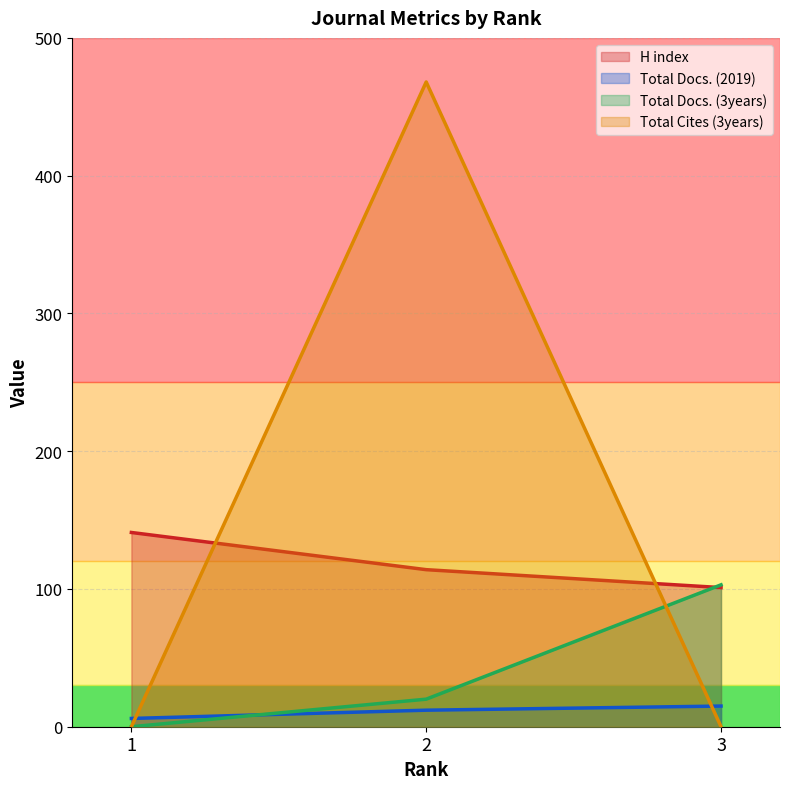

Reading right to left, what are all the values shown in this chart?

H index: 101	114	141
Total Docs. (2019): 15	12	6
Total Docs. (3years): 103	20	0
Total Cites (3years): 0	468	0